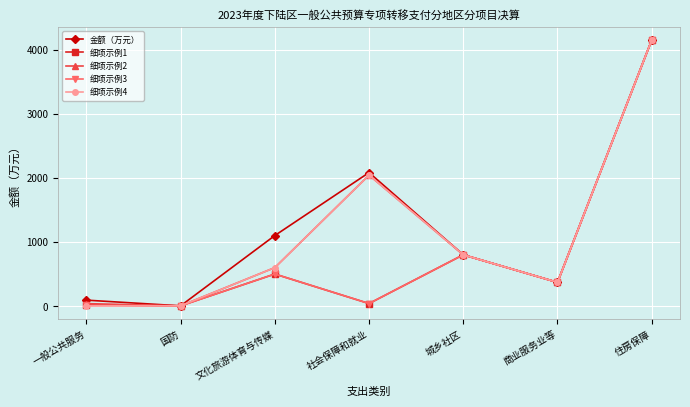

Is it true that 金额（万元） equals 562 at 商业服务业等?

False